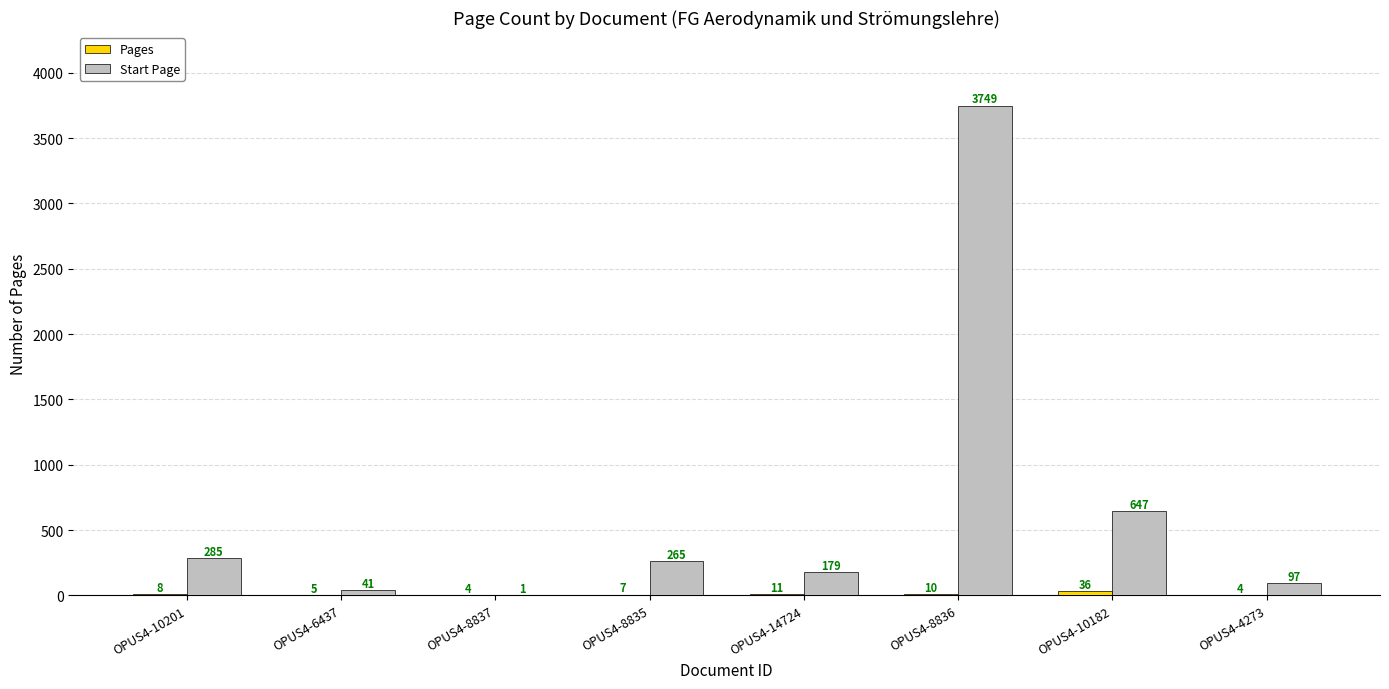

Read the Start Page value at OPUS4-10182.

647